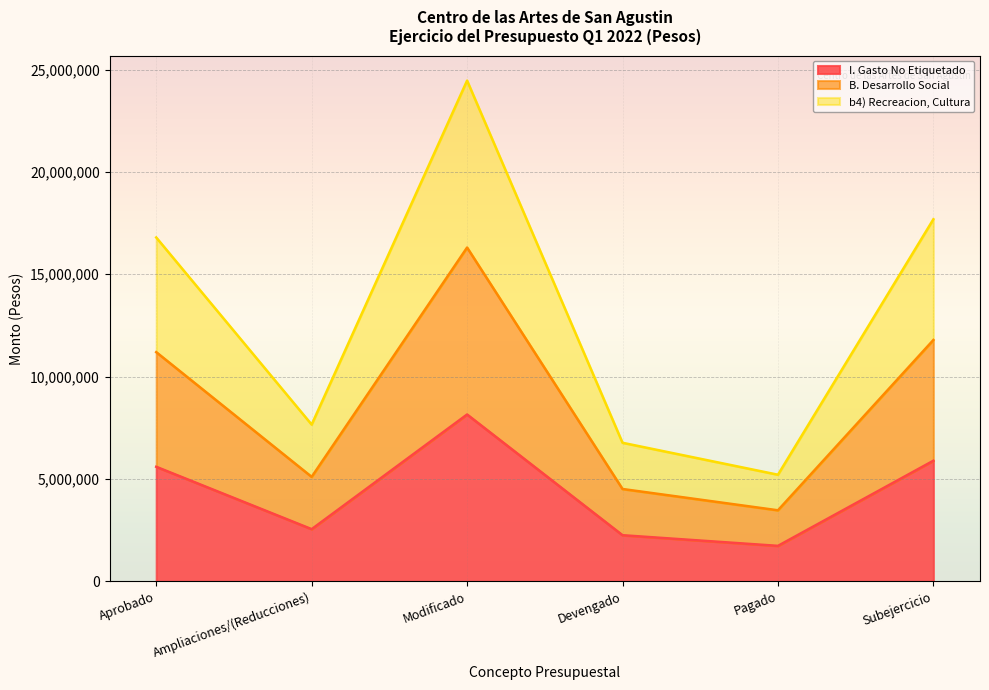

True or false: I. Gasto No Etiquetado and B. Desarrollo Social cross at least once.

False